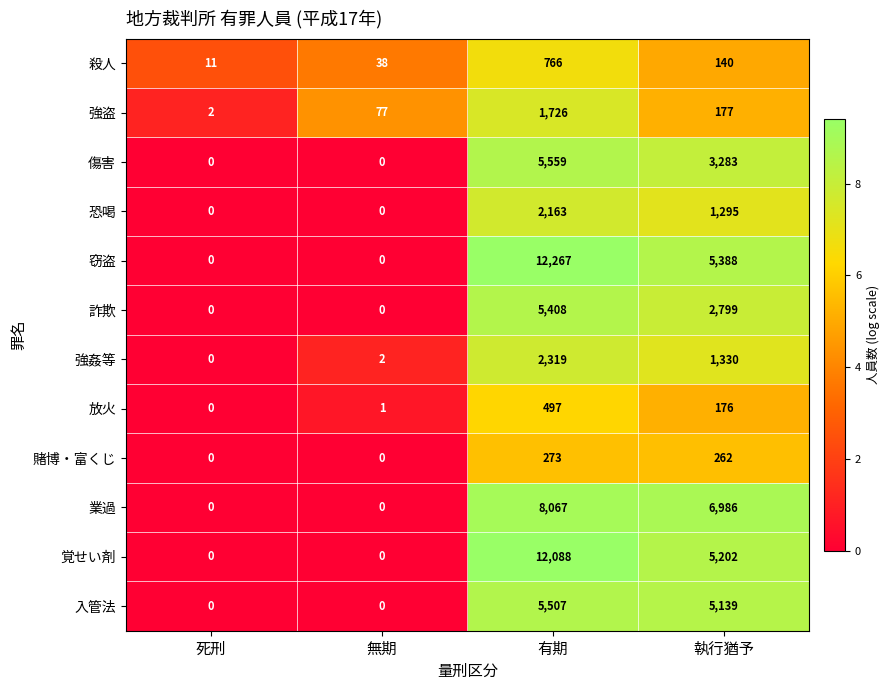

Is it true that 業過 equals 8067 at 有期?

True